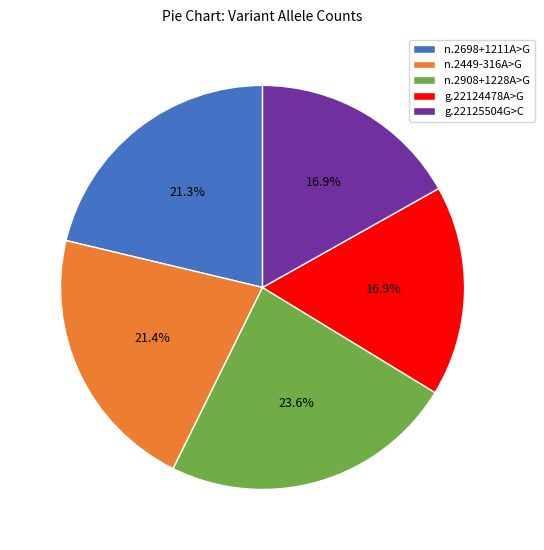

Is there a majority slice in this chart?

No